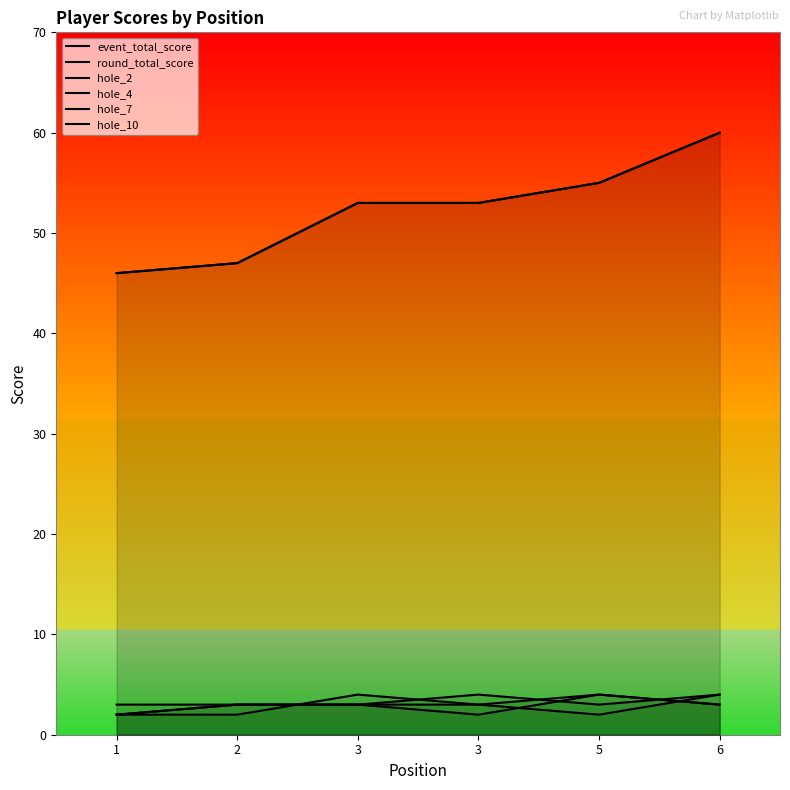

Reading right to left, list all the values displayed in this chart.

event_total_score: 6=60	5=55	3=53	3=53	2=47	1=46
round_total_score: 6=60	5=55	3=53	3=53	2=47	1=46
hole_2: 6=4	5=2	3=3	3=4	2=2	1=2
hole_4: 6=3	5=4	3=3	3=3	2=3	1=2
hole_7: 6=3	5=4	3=2	3=3	2=3	1=3
hole_10: 6=4	5=3	3=4	3=3	2=3	1=2